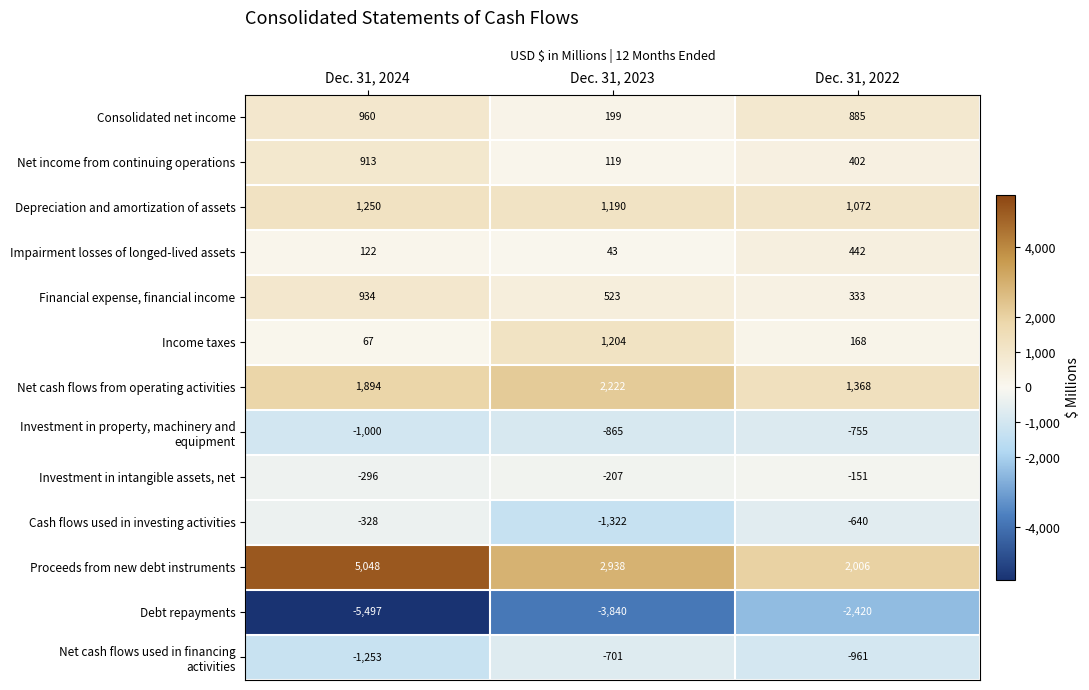

Rank the categories by Depreciation and amortization of assets value from highest to lowest.

Dec. 31, 2024, Dec. 31, 2023, Dec. 31, 2022